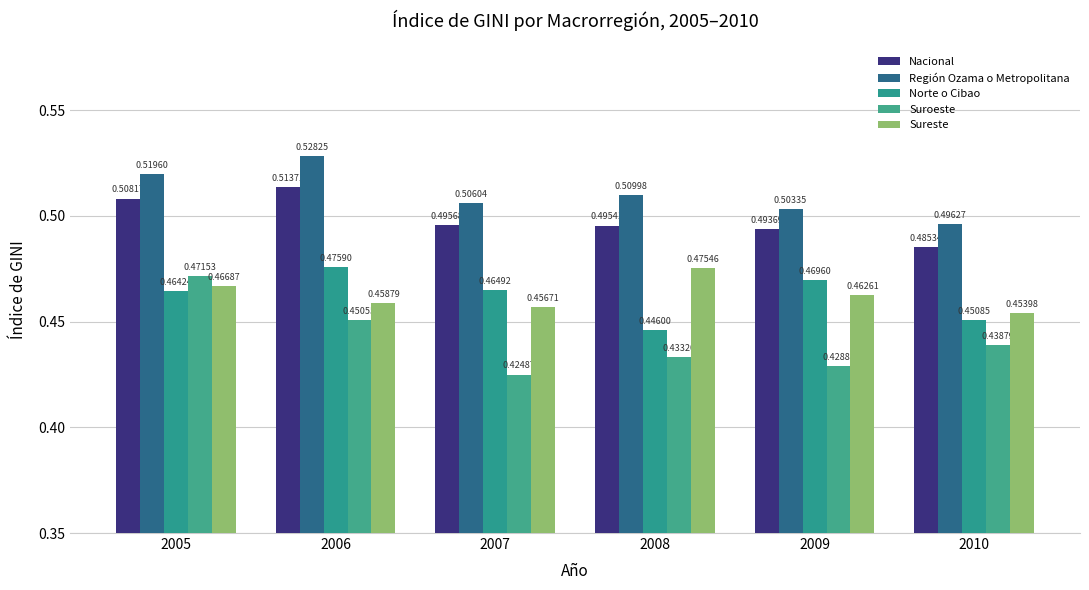

Which category has the lowest value across all series?

2007